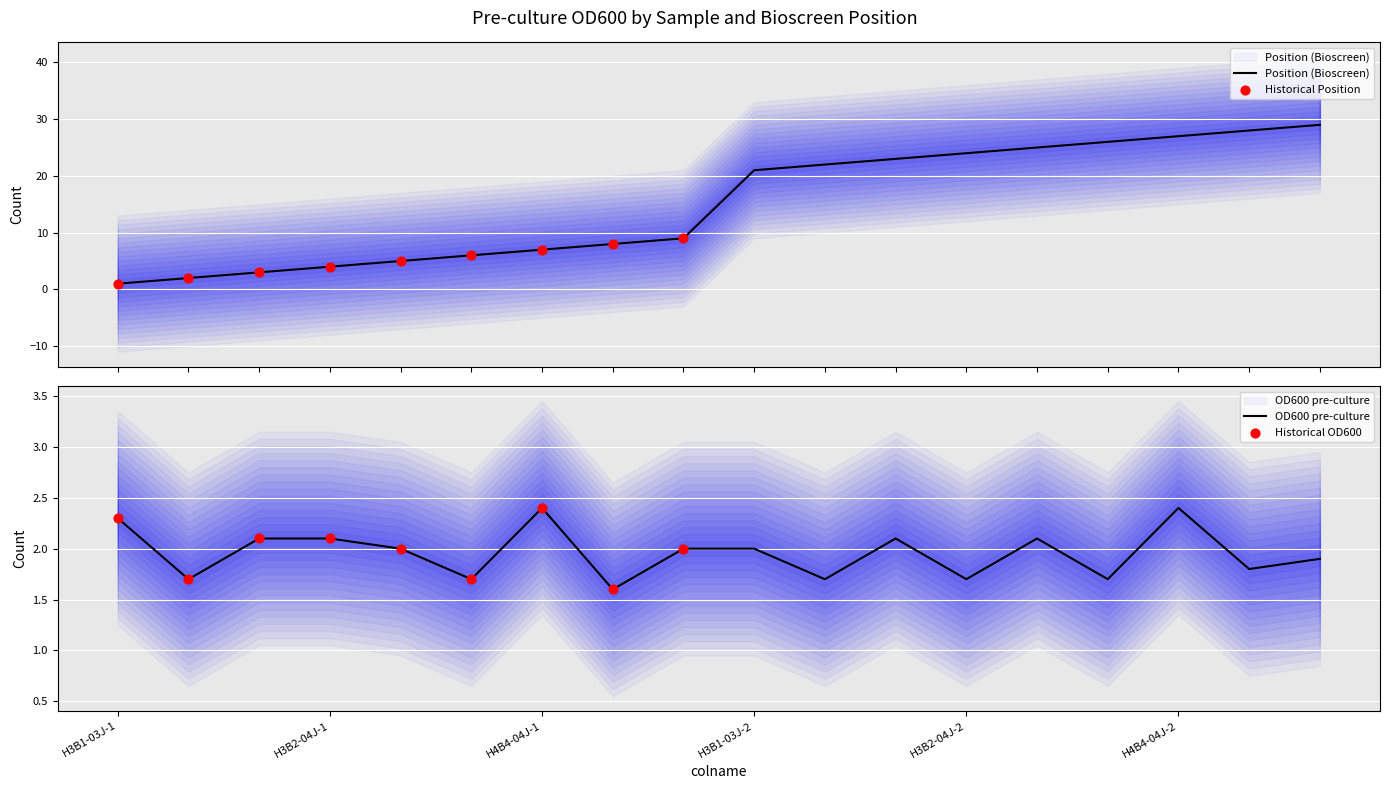

What is the total value across all series at H3B2-05J-1?

7.0